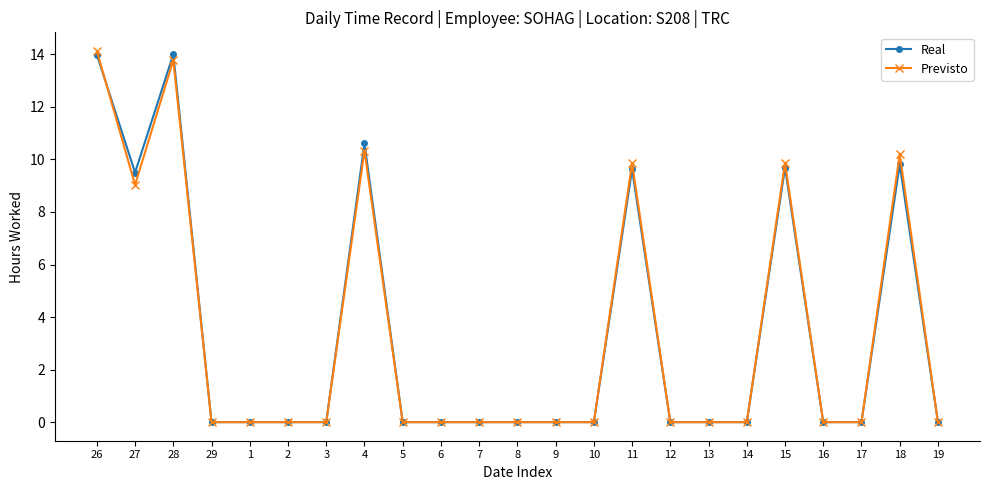

What is the sum of all Previsto values?

77.2